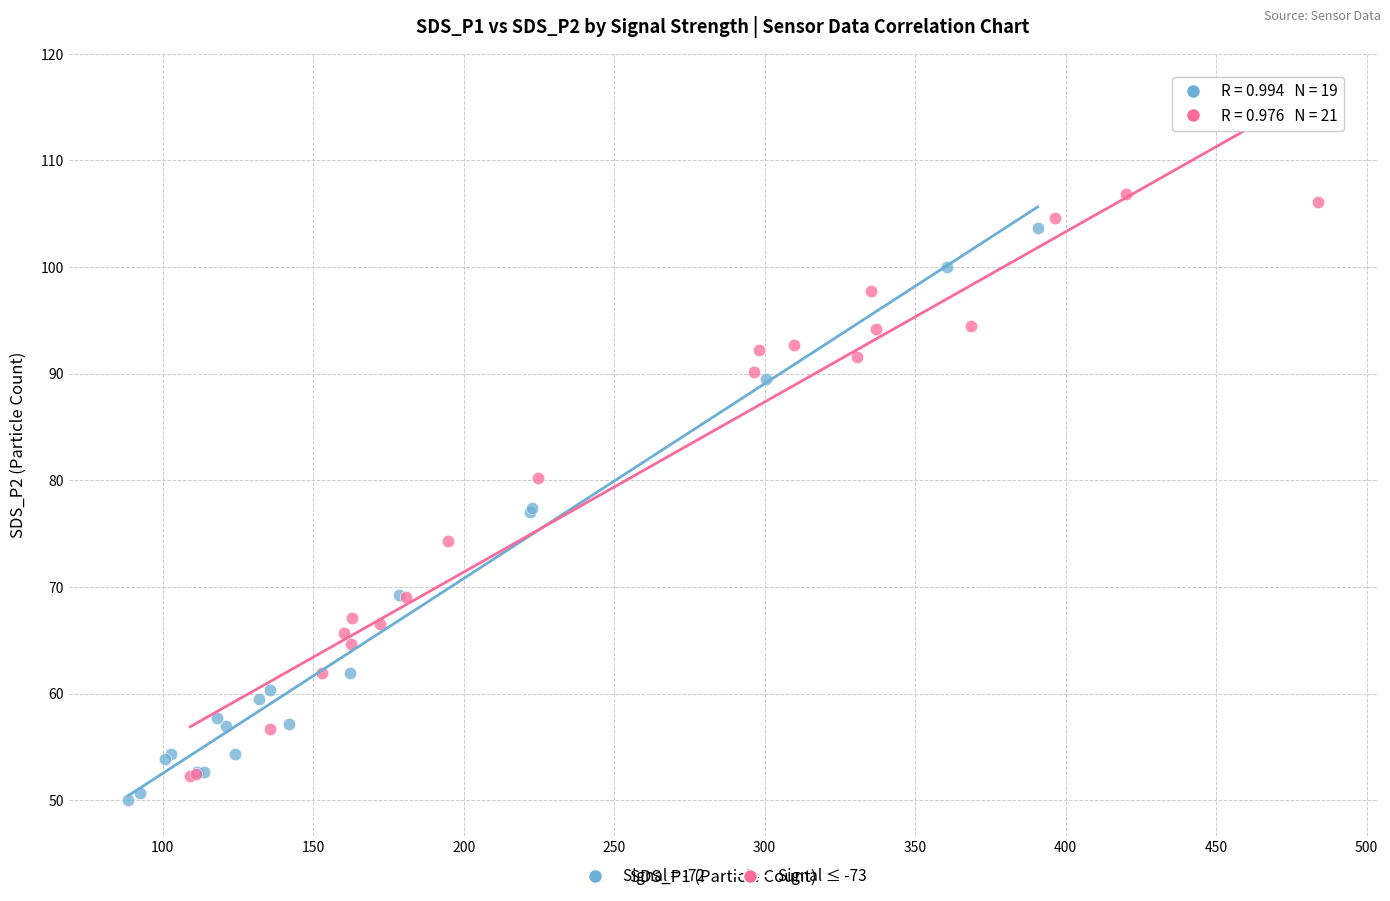

Which series contains the highest Y value?

Signal ≤ -73